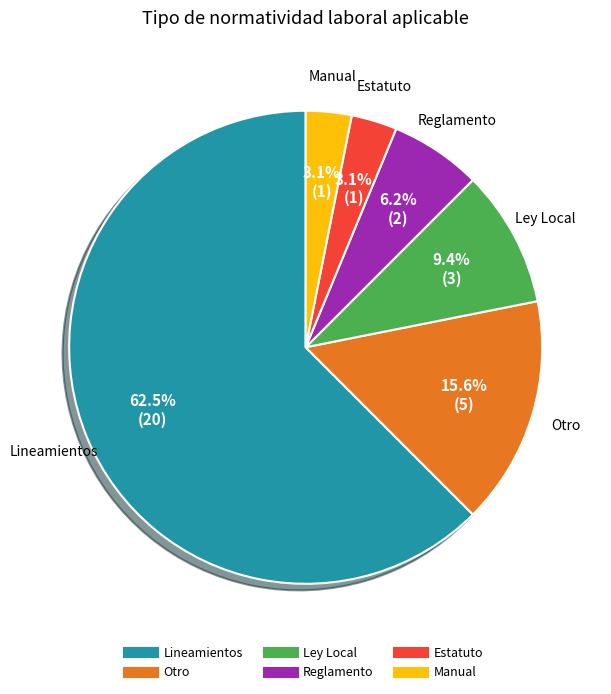

To the nearest percent, what is the average slice percentage?

17%